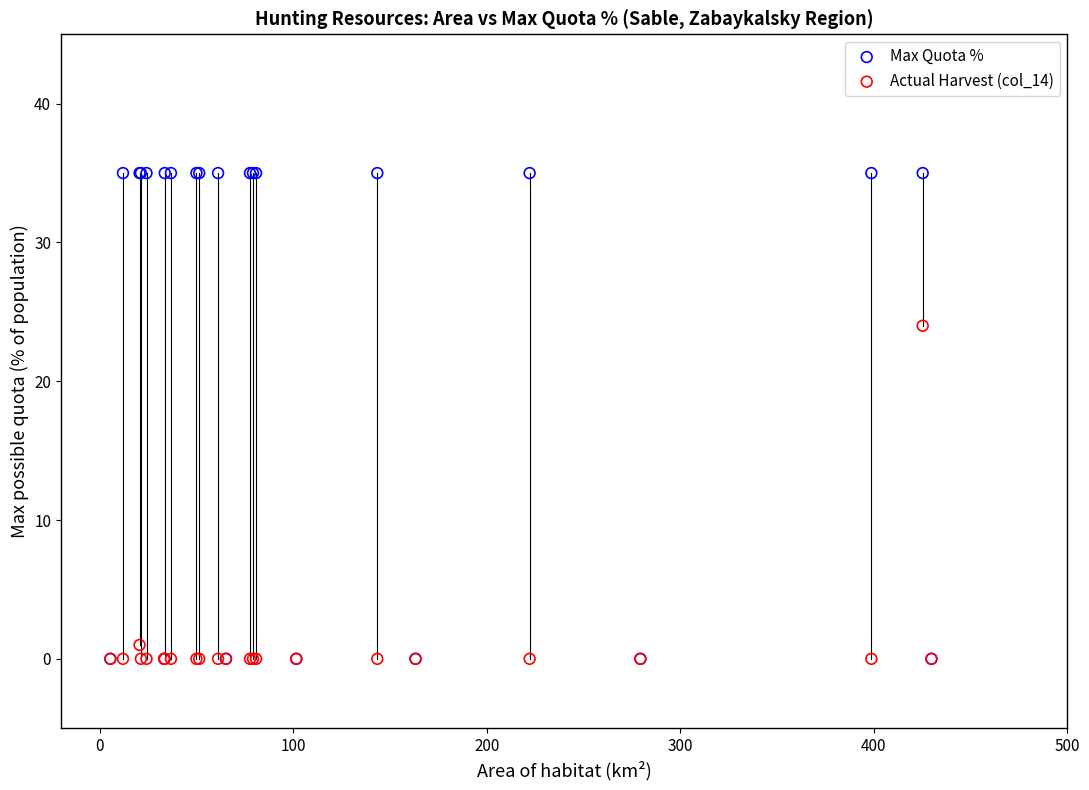

Which series reaches the maximum Y coordinate?

Max Quota %